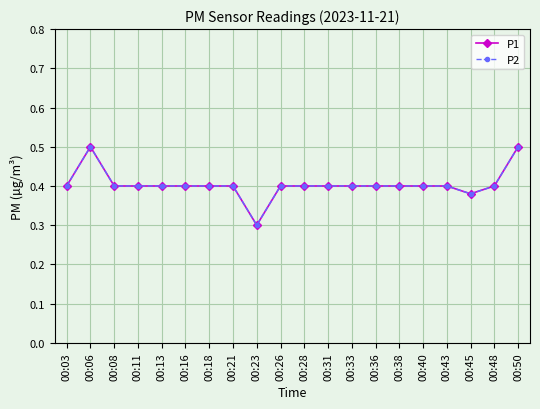

Is it true that P2 equals 0.6 at 00:36?

False